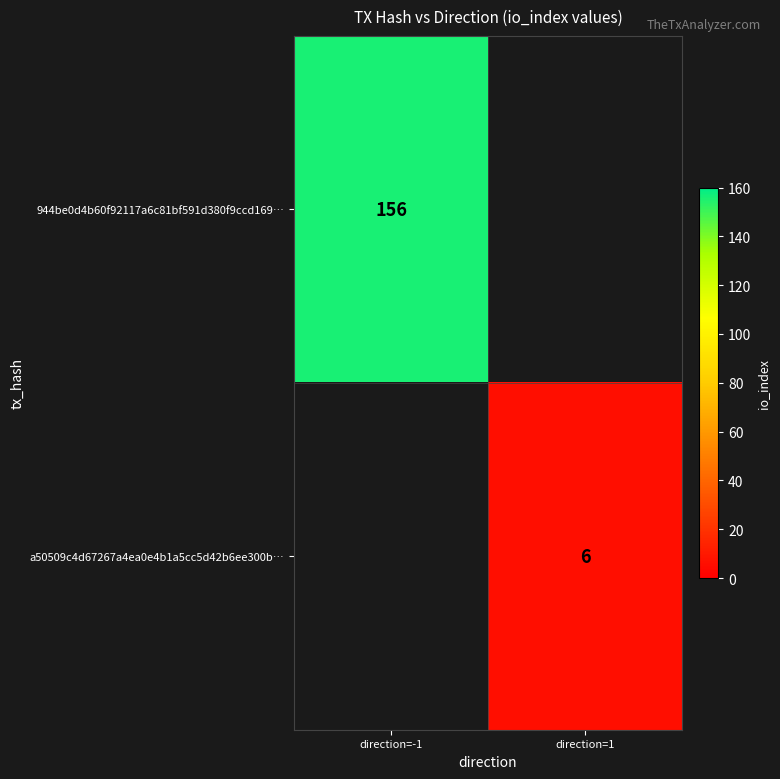

The value of 944be0d4b60f92117a6c81bf591d380f9ccd169… at direction=-1 is 156. True or false?

True